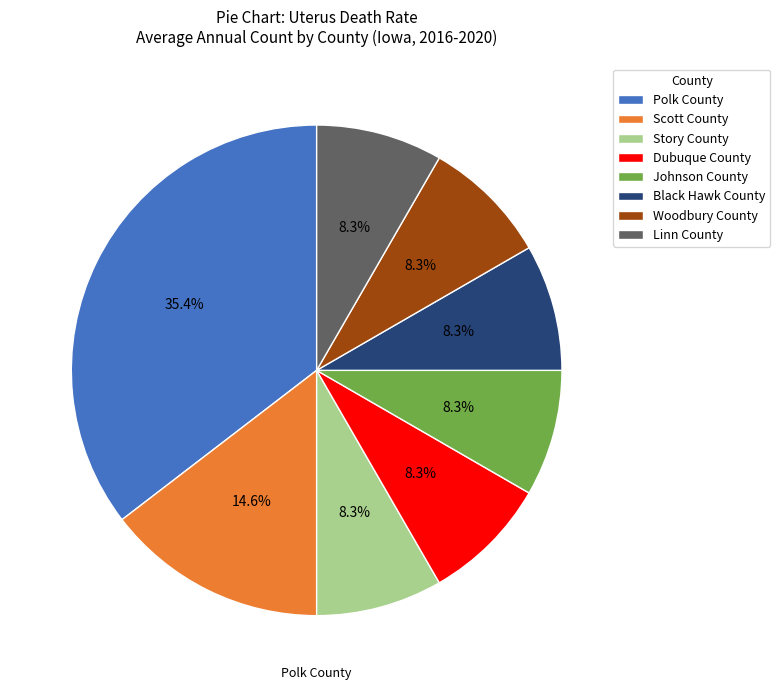

What portion of the pie excludes Dubuque County?

91.7%